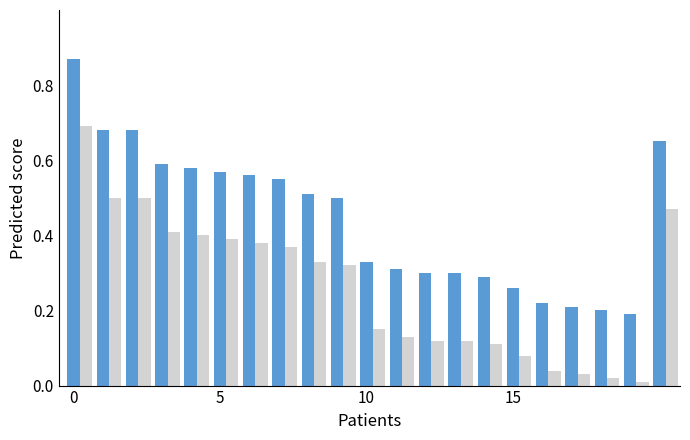

True or false: Attendance Score has a value of 0.9 at 4.

False